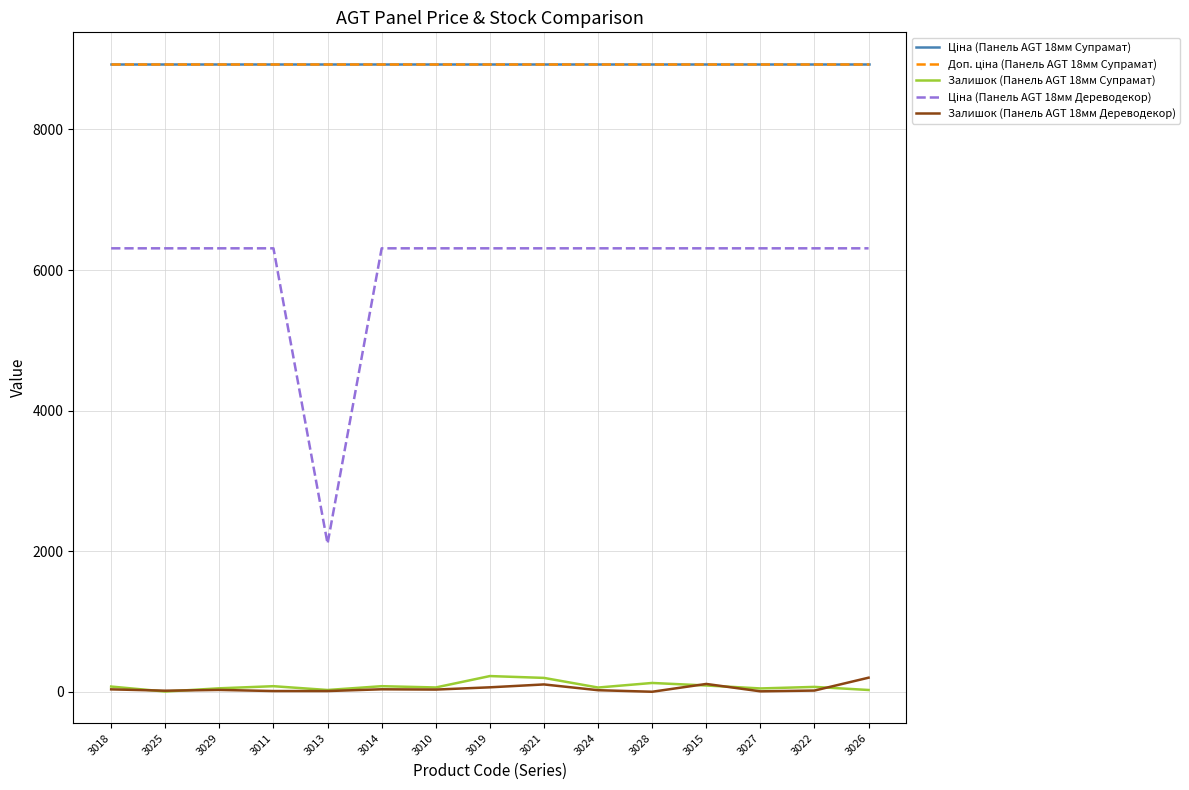

Does the chart have visible grid lines?

Yes